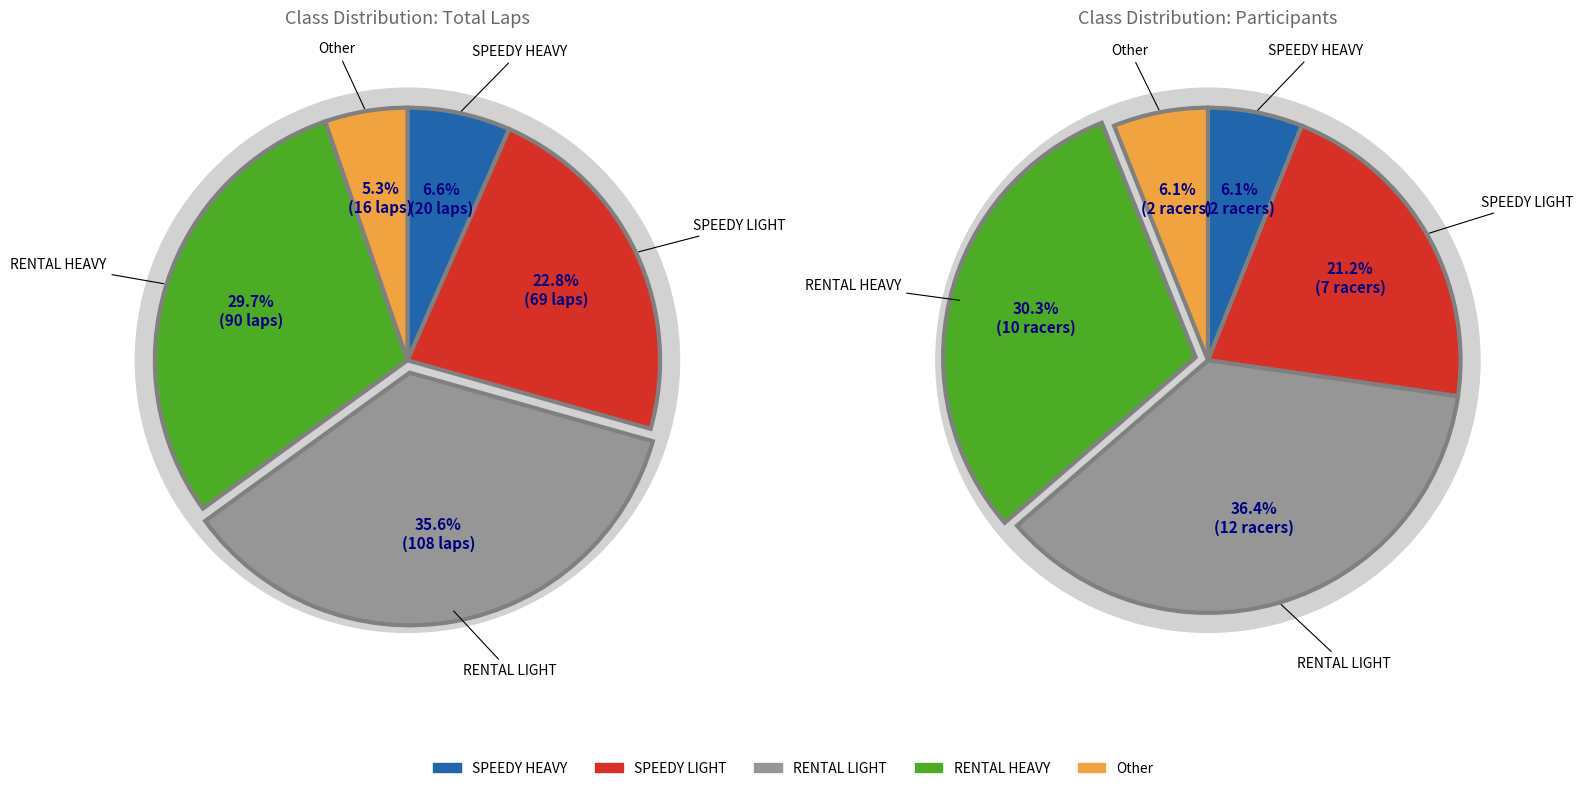

How many segments does this pie chart have?

5